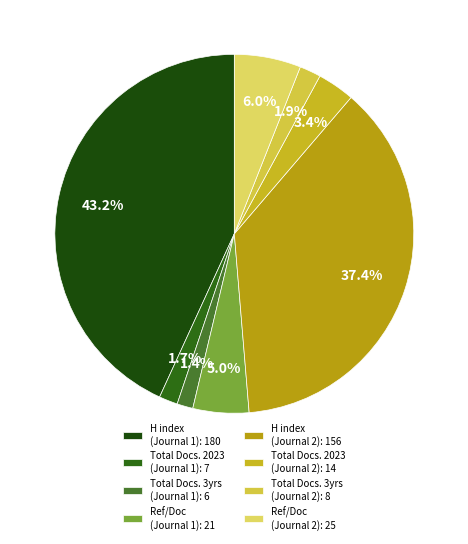

How many segments does this pie chart have?

8